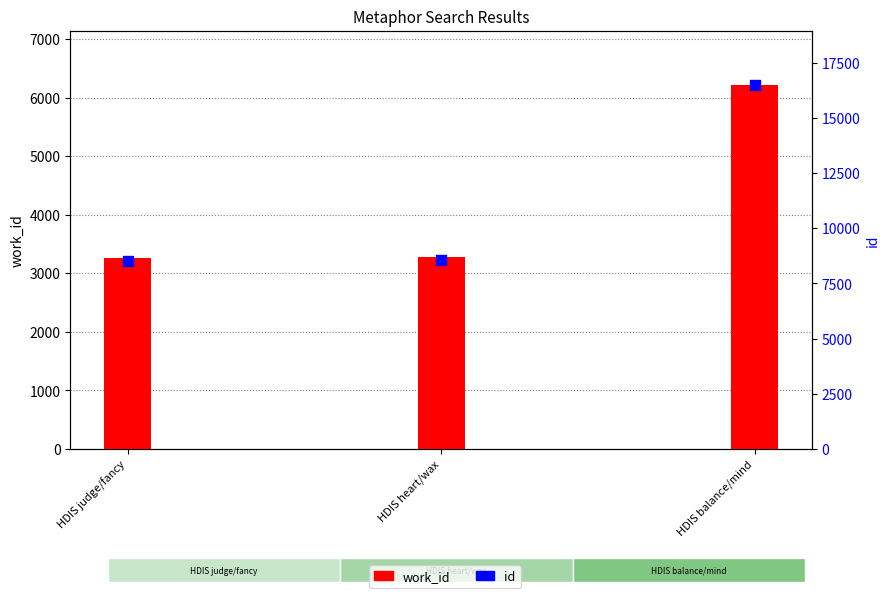

Which series contains the highest Y value?

id